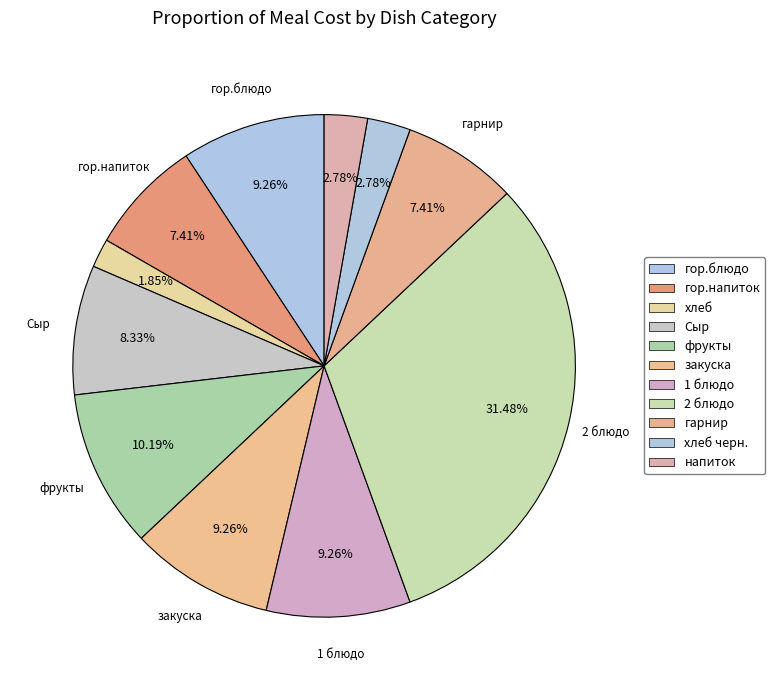

True or false: фрукты accounts for 10% of the total.

True